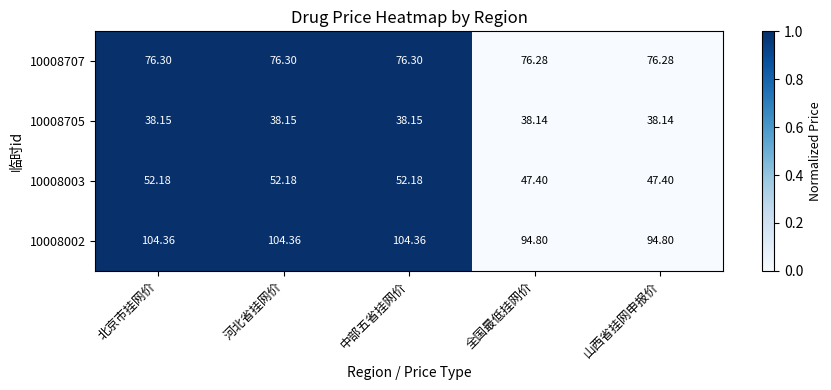

Where does the 10008003 series first go above 52?

北京市挂网价